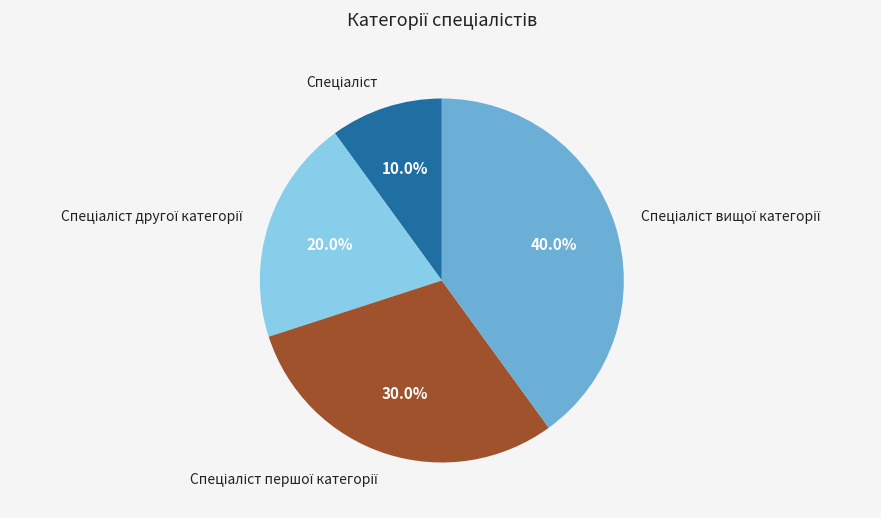

Is there a majority slice in this chart?

No